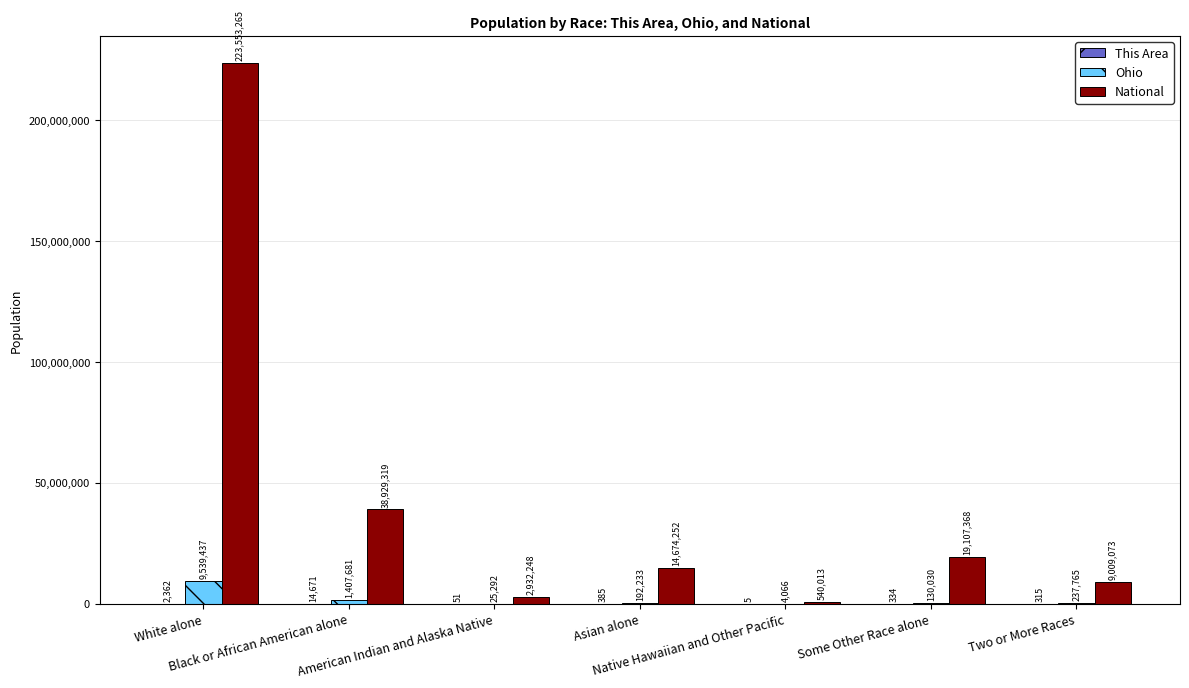

What is the maximum value shown in the chart?

223553265